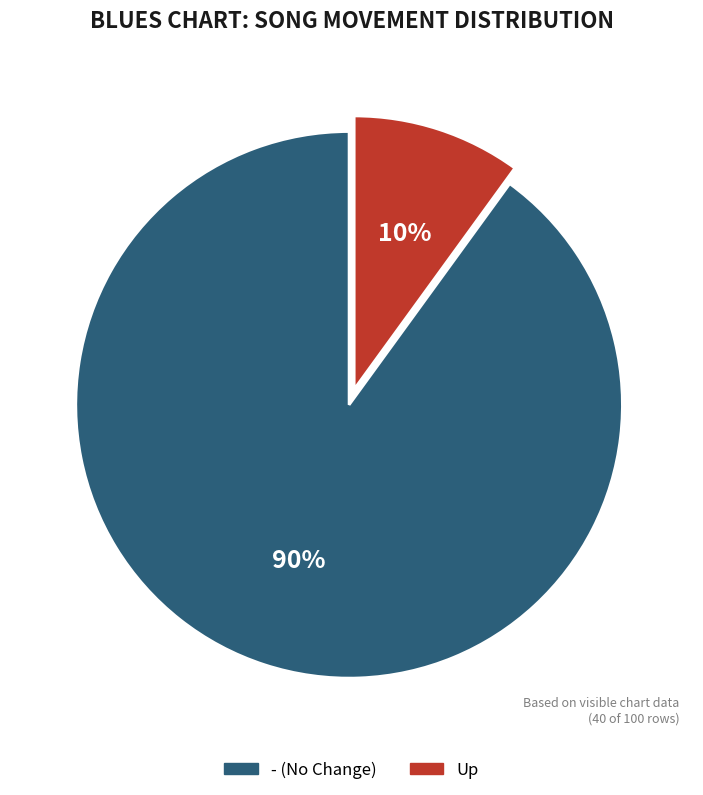

Which slice is the largest?

- (No Change)